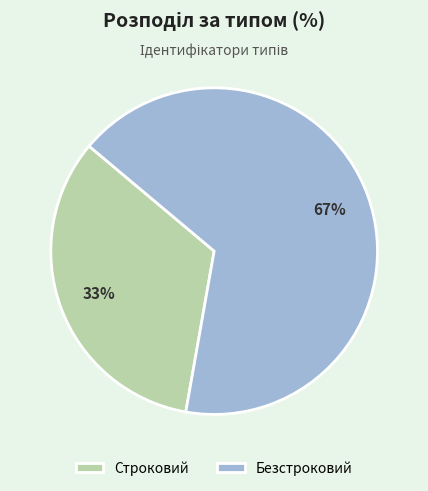

To the nearest percent, what is the average slice percentage?

50%